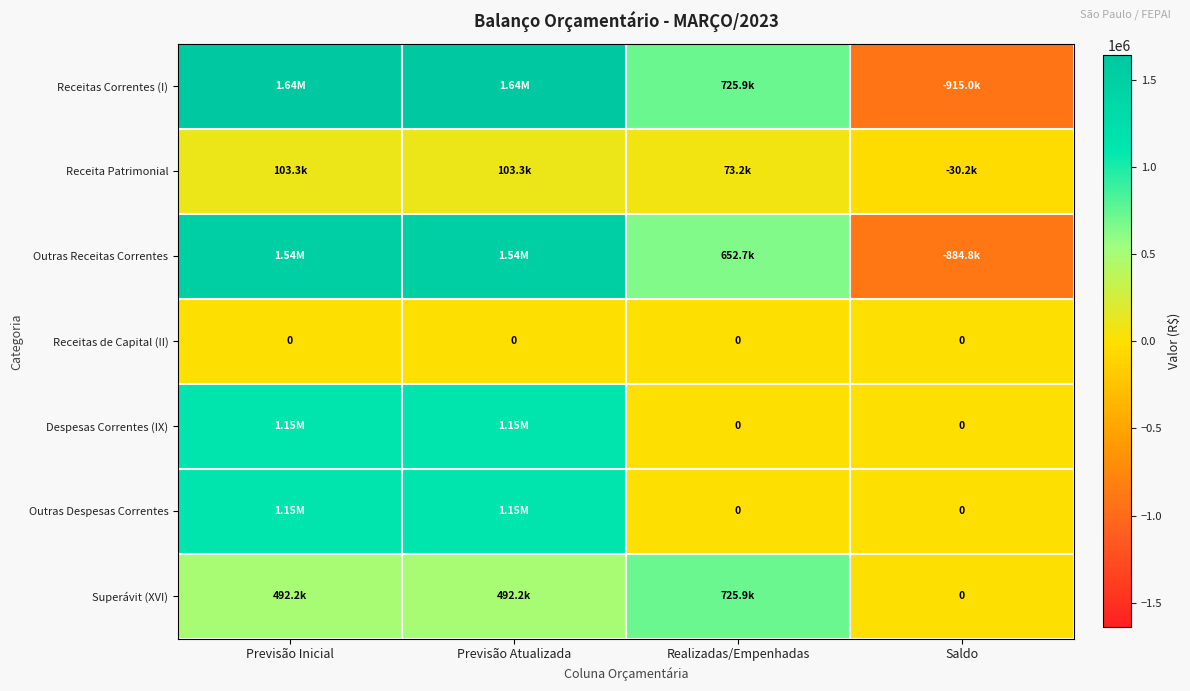

What is the greatest value displayed?

1640820.0